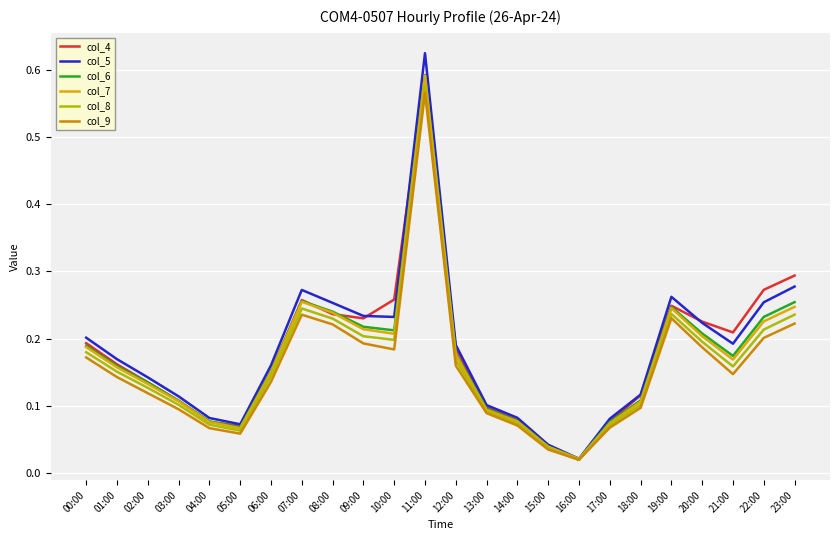

At which category is the sum across all series the highest?

11:00